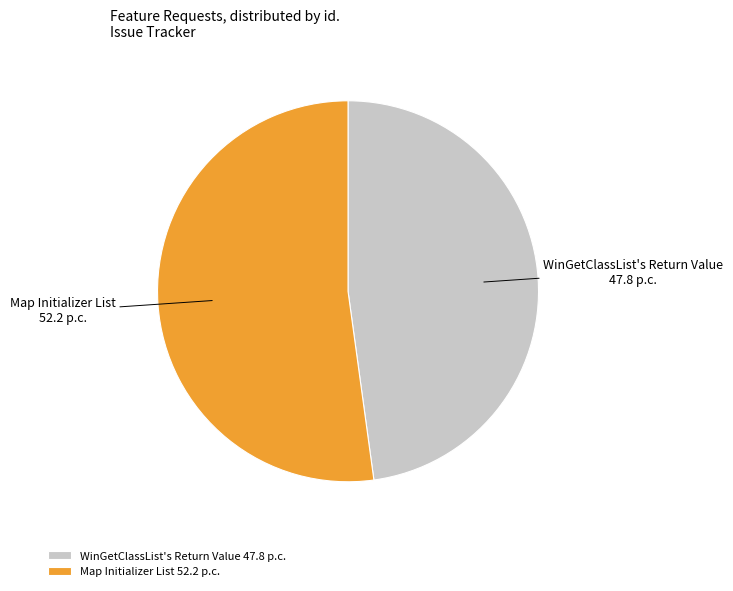

Which slice represents more than half of the pie?

Map Initializer List